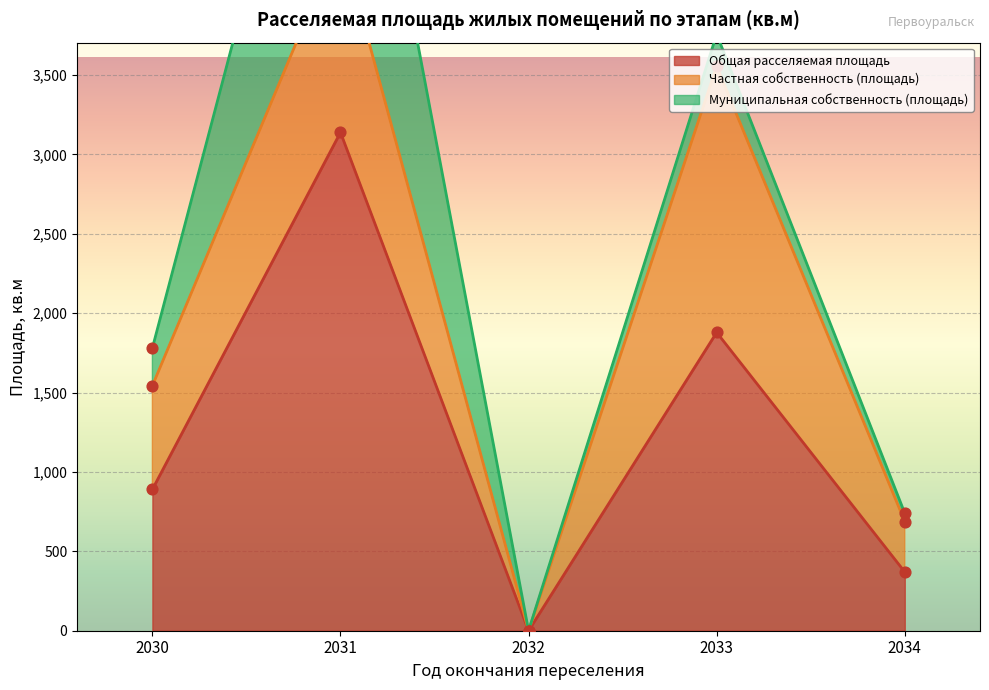

Which series has the largest total across all categories?

Общая расселяемая площадь